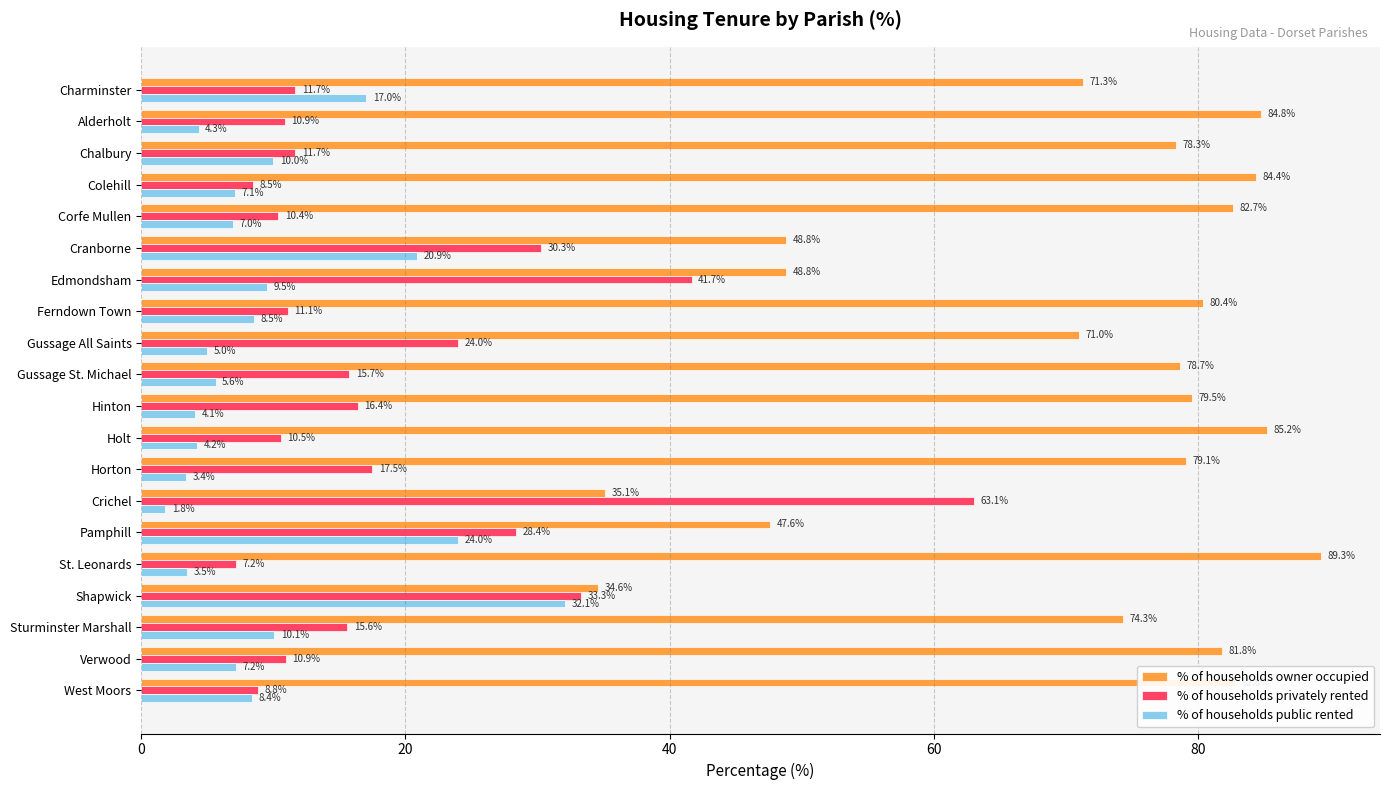

Which category has the highest value across all series?

St. Leonards